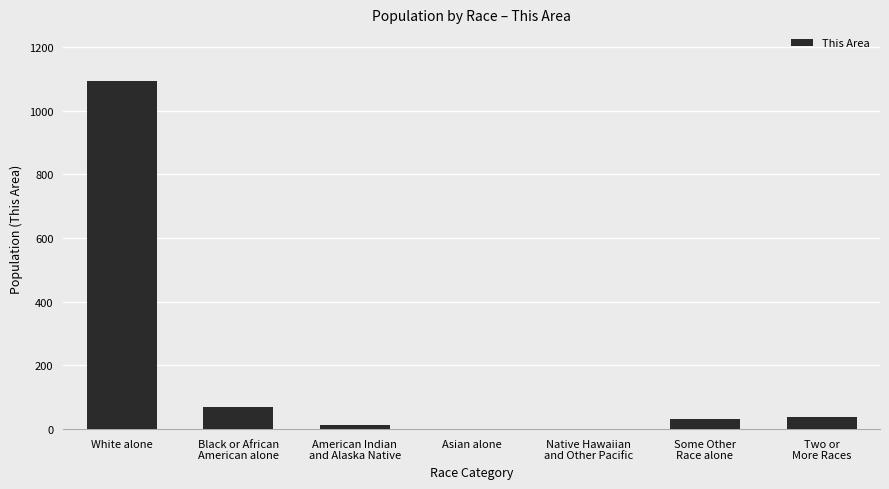

The chart shows a value of 717 at Native Hawaiian
and Other Pacific. True or false?

False